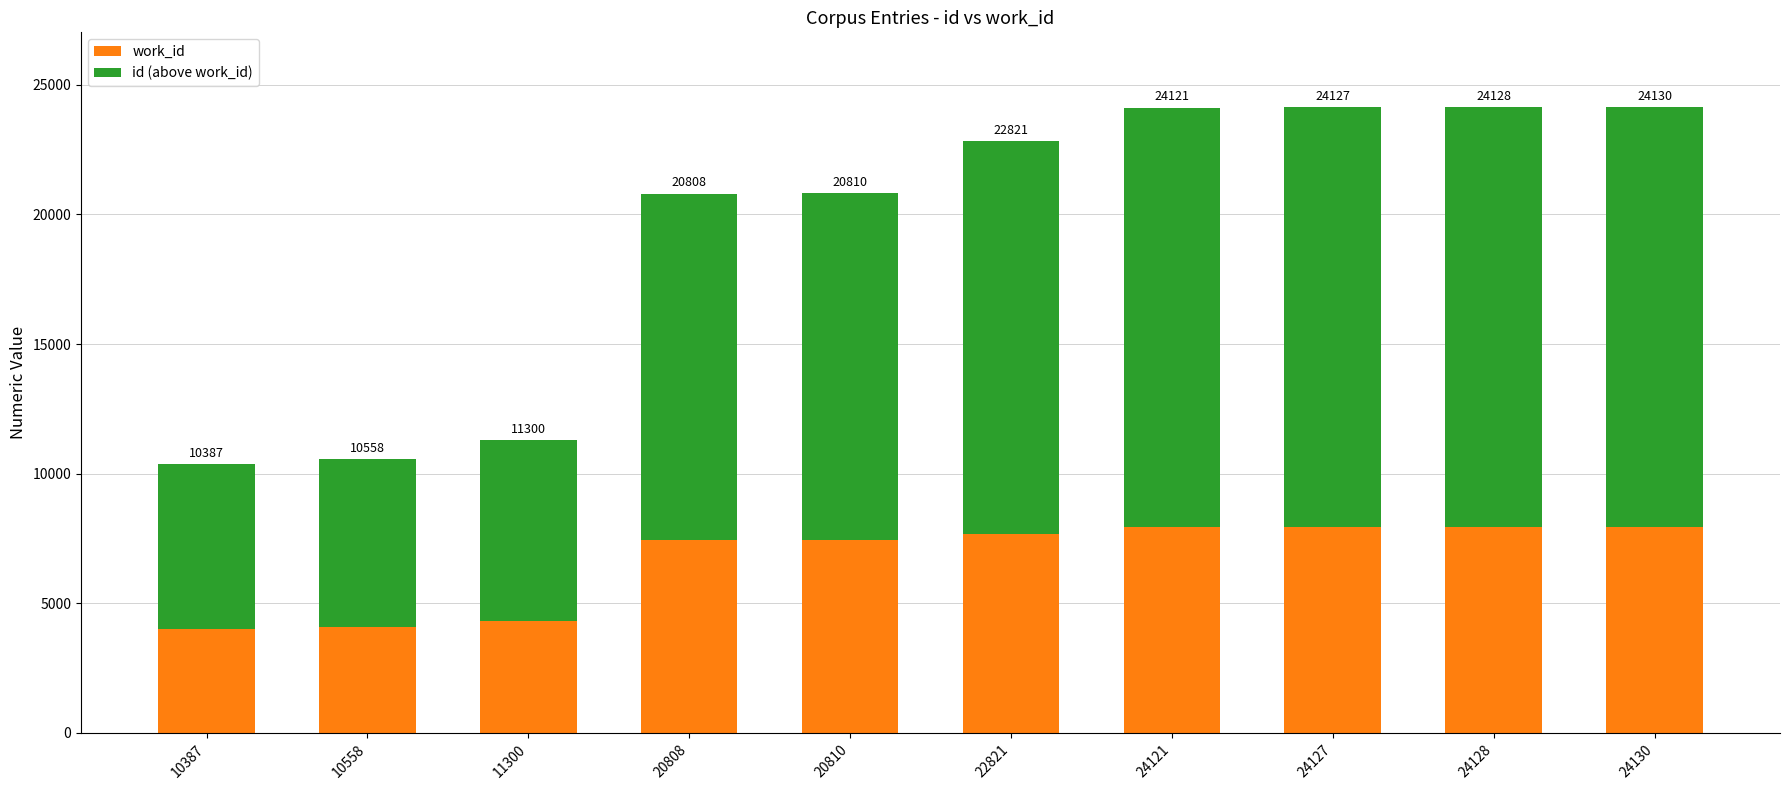

Does the chart contain any negative values?

No